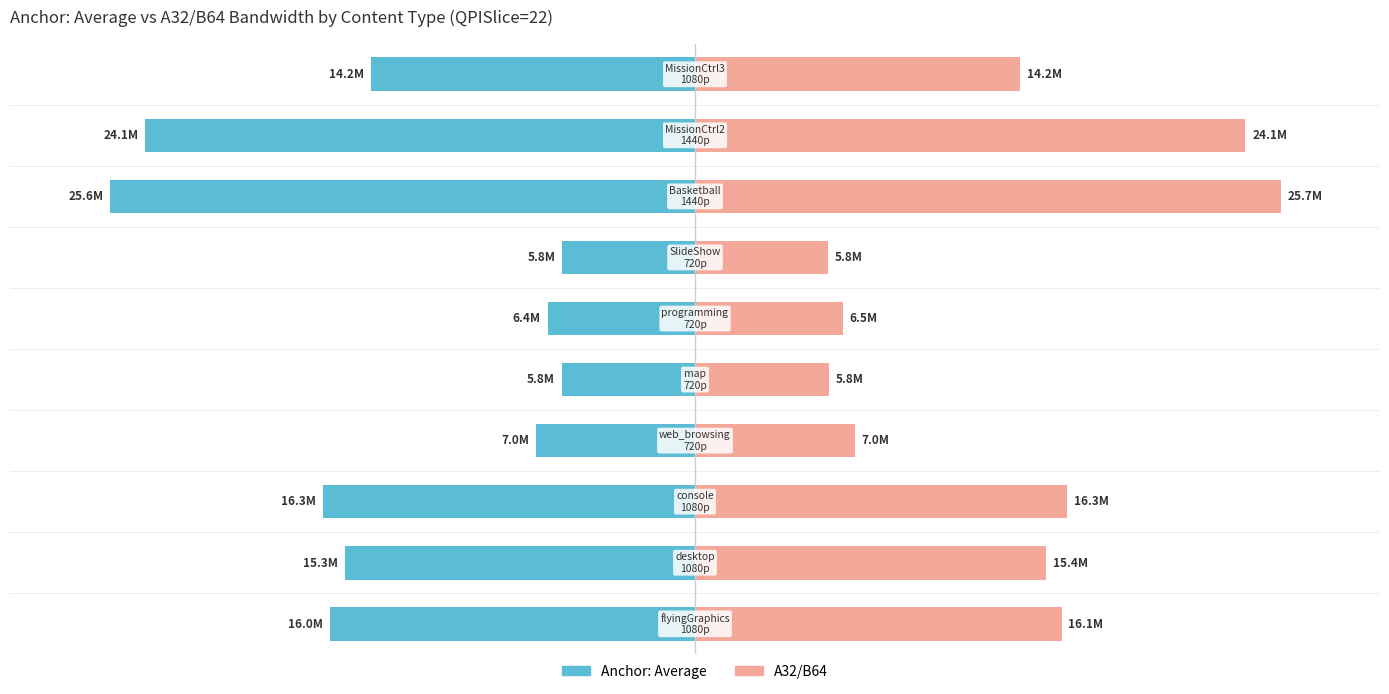

Which series has the largest range (max minus min)?

A32/B64